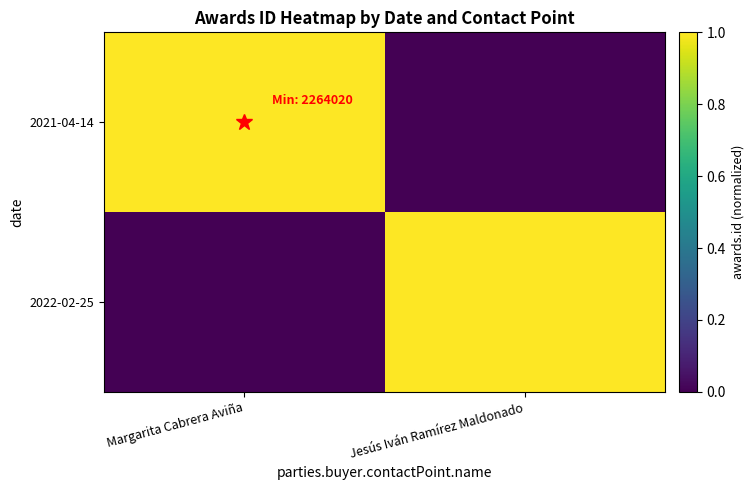

What is the difference between the highest and lowest values at Margarita Cabrera Aviña?

1